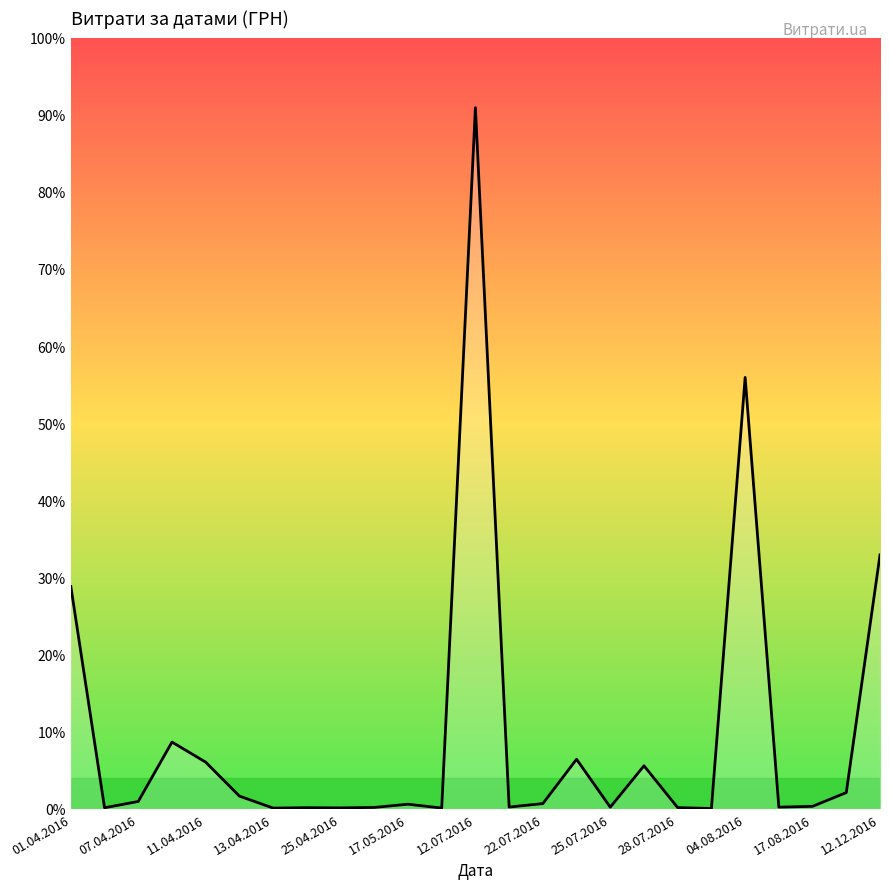

Does the chart display data point markers on the line(s)?

No